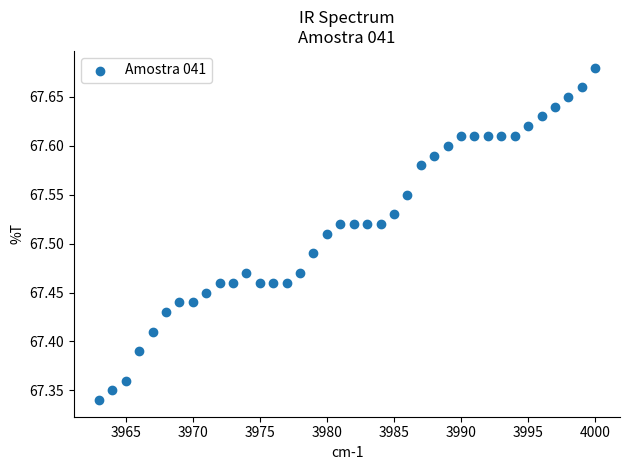

What is the range of Y values (max minus min)?

0.3